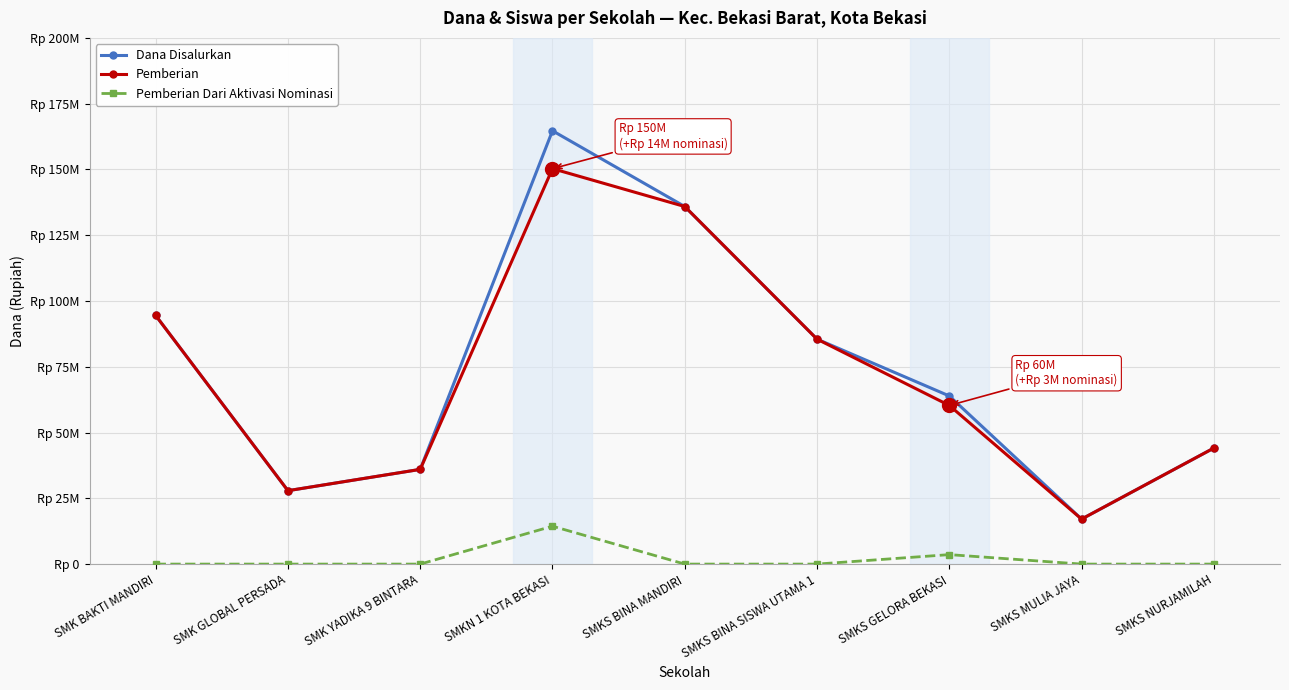

True or false: Pemberian has a value of 36000000 at SMK YADIKA 9 BINTARA.

True